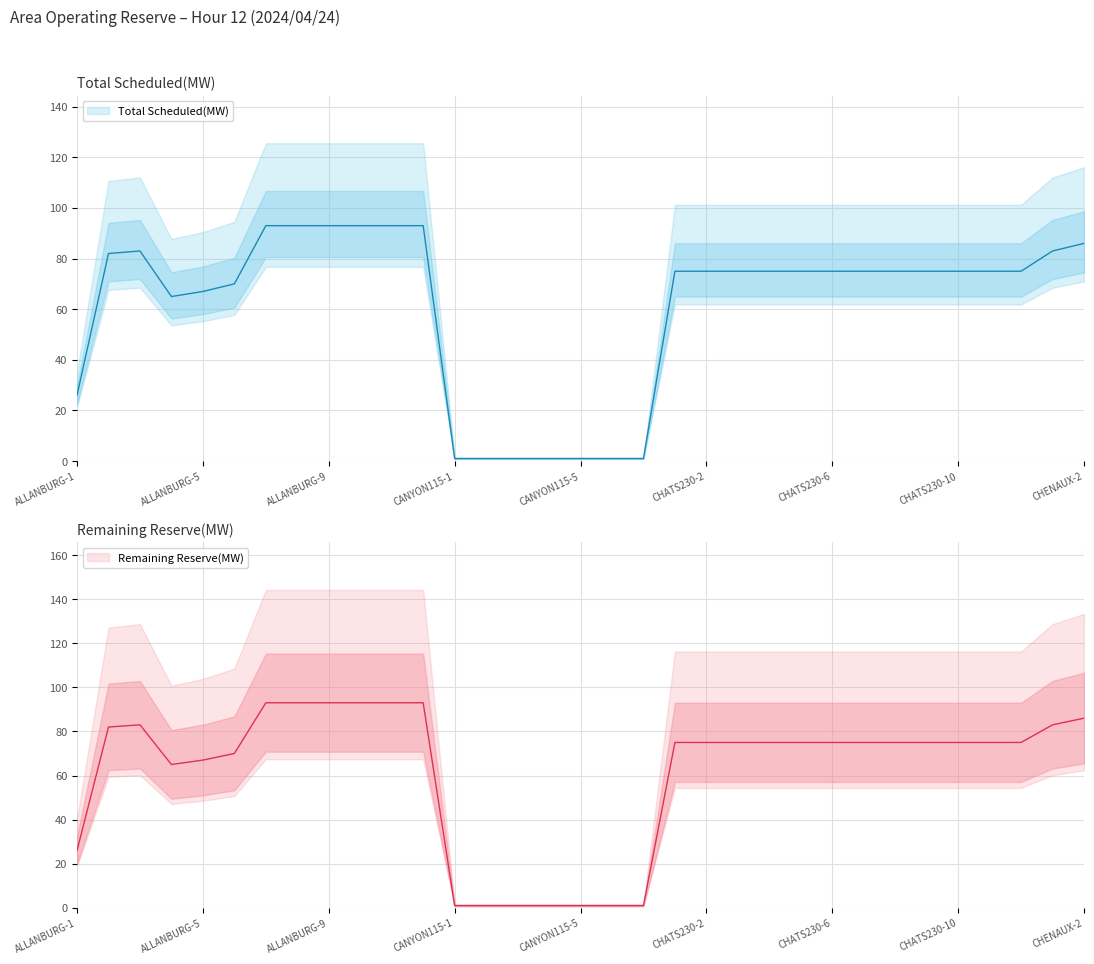

What is the difference between the maximum and minimum values in the Remaining Reserve(MW) series?

92